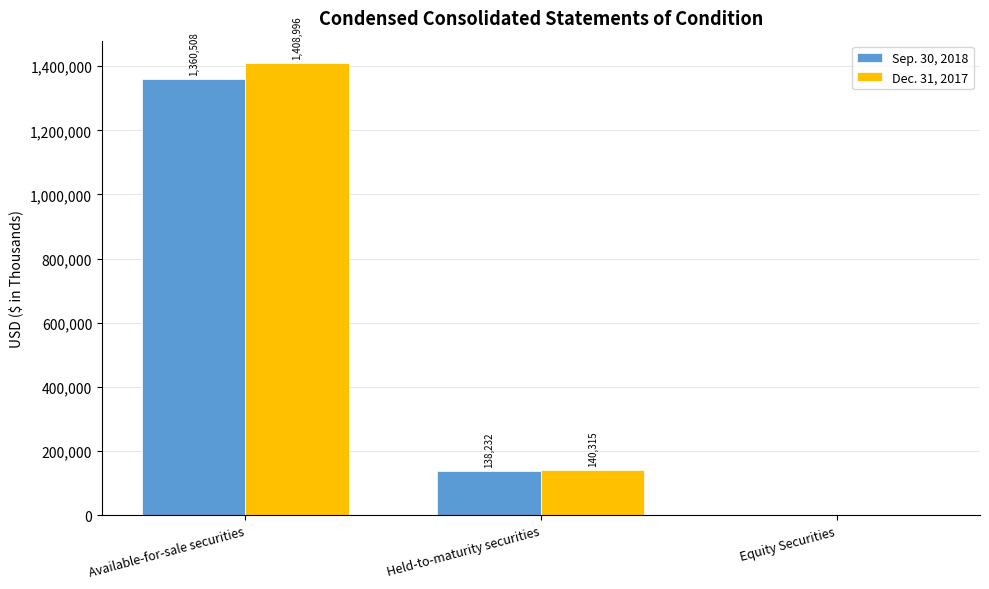

Between Available-for-sale securities and Equity Securities, which series saw the biggest shift?

Dec. 31, 2017